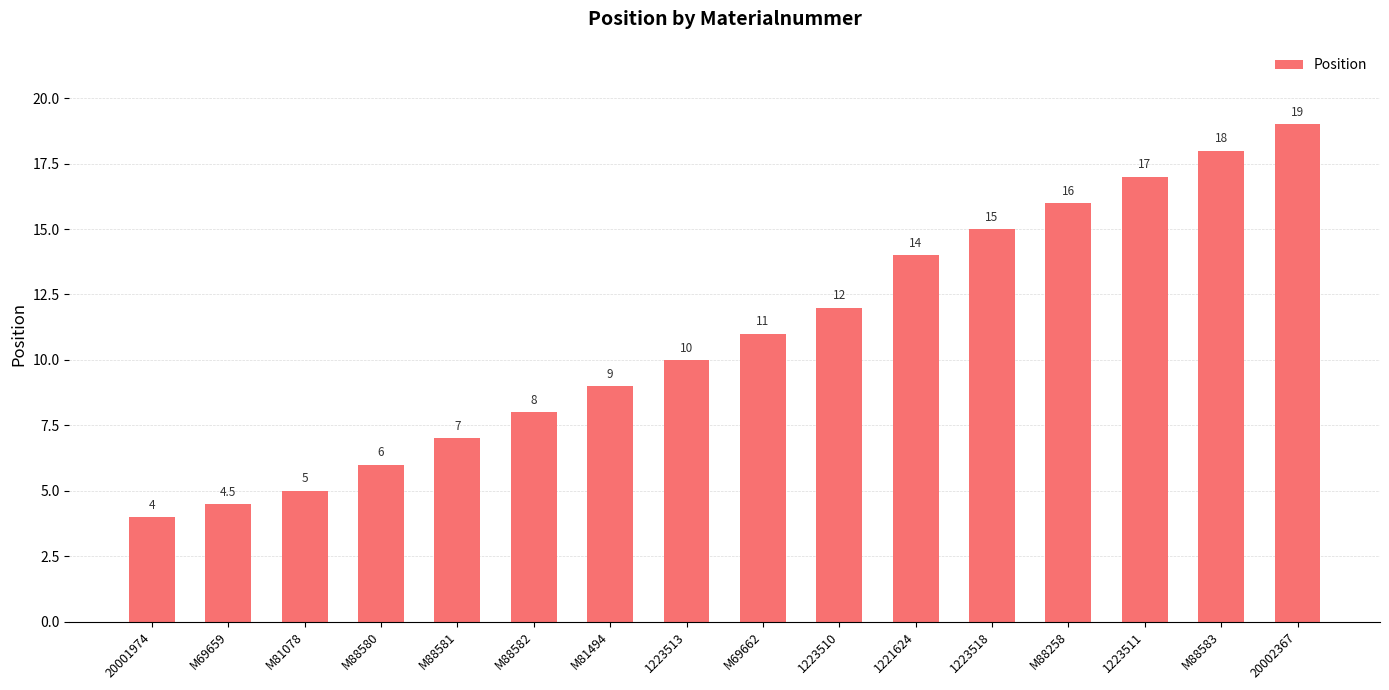

Approximately how many times larger is the value at 1223513 compared to 1221624?

0.7